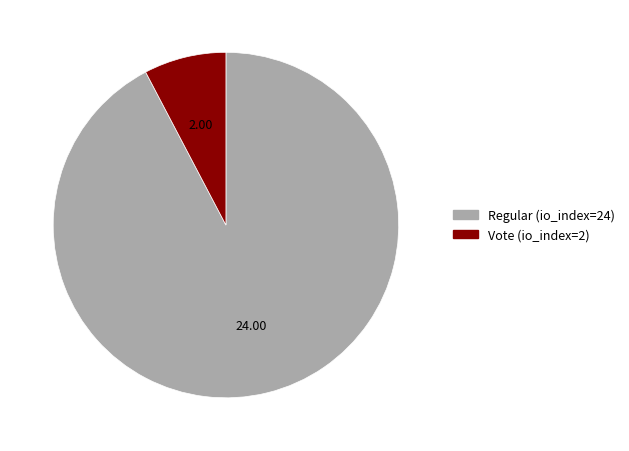

Do Vote (io_index=2) and Regular (io_index=24) together represent more than half of the pie?

Yes